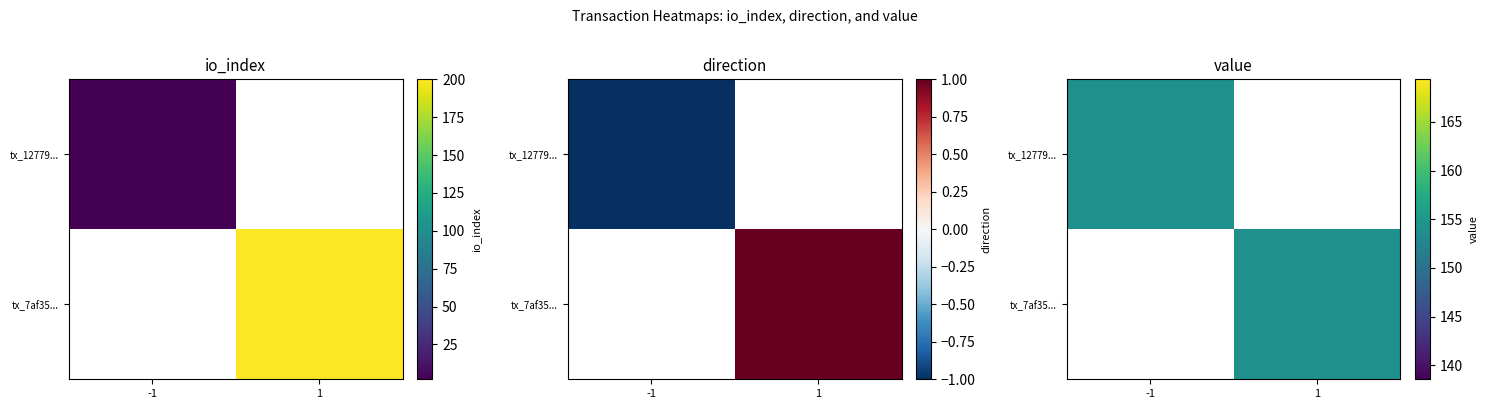

How many positive values does the tx_12779... series have?

1